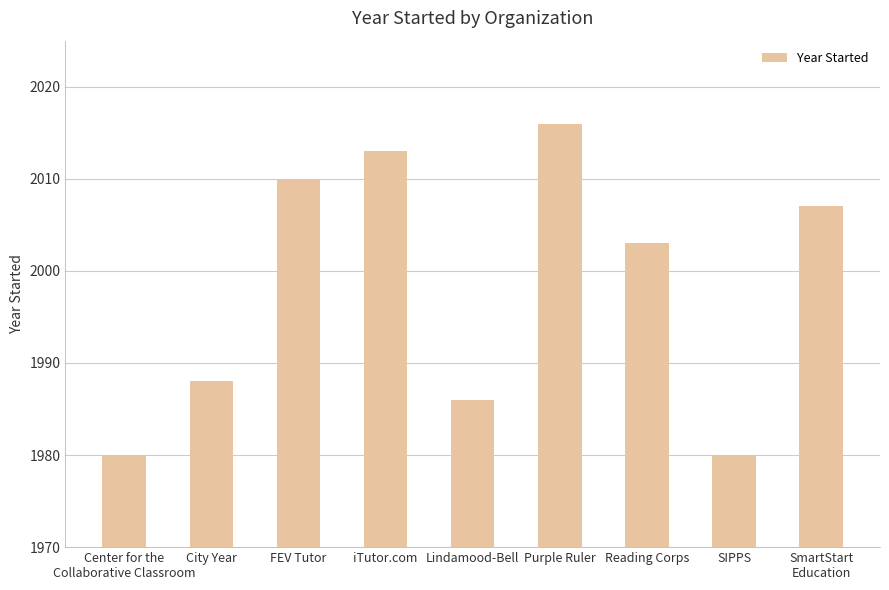

What is the greatest value displayed?

2016